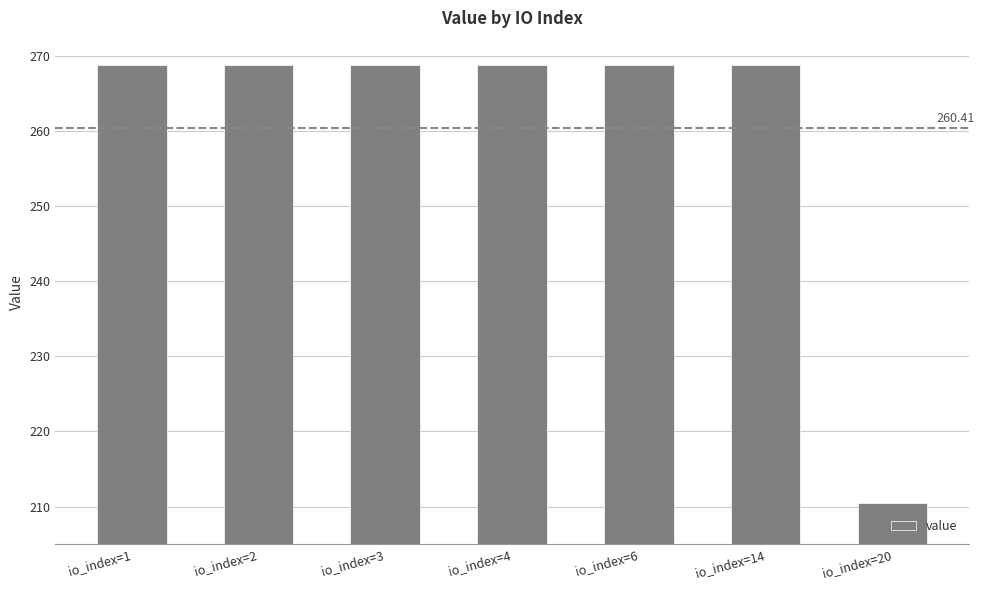

The value at io_index=3 is 268.8. True or false?

True